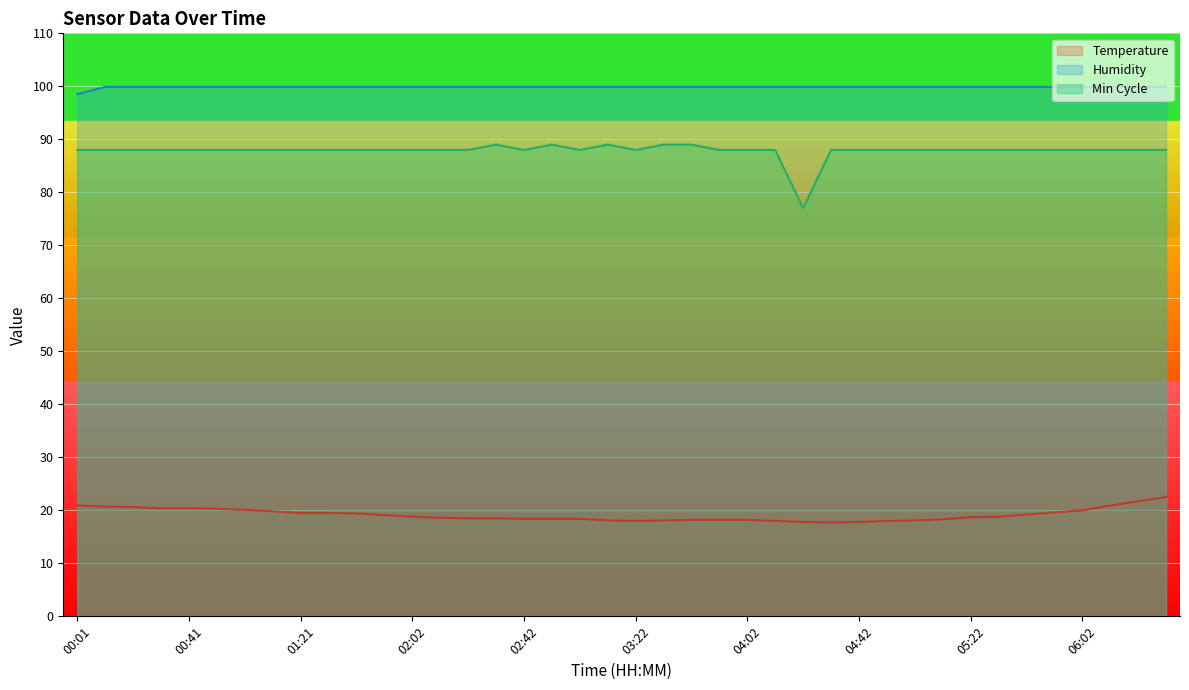

Reading left to right, what are all the values shown in this chart?

Temperature: 20.9	20.7	20.6	20.4	20.4	20.3	20.1	19.8	19.5	19.5	19.4	19.1	18.8	18.6	18.5	18.5	18.4	18.4	18.4	18.1	18.0	18.1	18.2	18.2	18.2	18.0	17.8	17.7	17.8	18.0	18.1	18.3	18.7	18.8	19.2	19.6	20.0	20.9	21.7	22.5
Humidity: 98.5	99.9	99.9	99.9	99.9	99.9	99.9	99.9	99.9	99.9	99.9	99.9	99.9	99.9	99.9	99.9	99.9	99.9	99.9	99.9	99.9	99.9	99.9	99.9	99.9	99.9	99.9	99.9	99.9	99.9	99.9	99.9	99.9	99.9	99.9	99.9	99.9	99.9	99.9	99.9
Min Cycle: 88.0	88.0	88.0	88.0	88.0	88.0	88.0	88.0	88.0	88.0	88.0	88.0	88.0	88.0	88.0	89.0	88.0	89.0	88.0	89.0	88.0	89.0	89.0	88.0	88.0	88.0	77.0	88.0	88.0	88.0	88.0	88.0	88.0	88.0	88.0	88.0	88.0	88.0	88.0	88.0